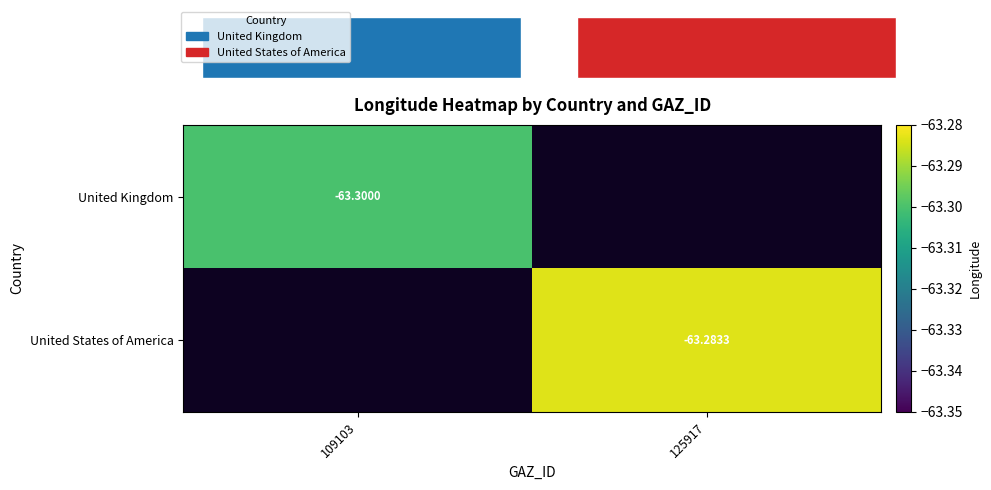

Is the value of United Kingdom at 109103 greater than the value of United States of America at 125917?

No